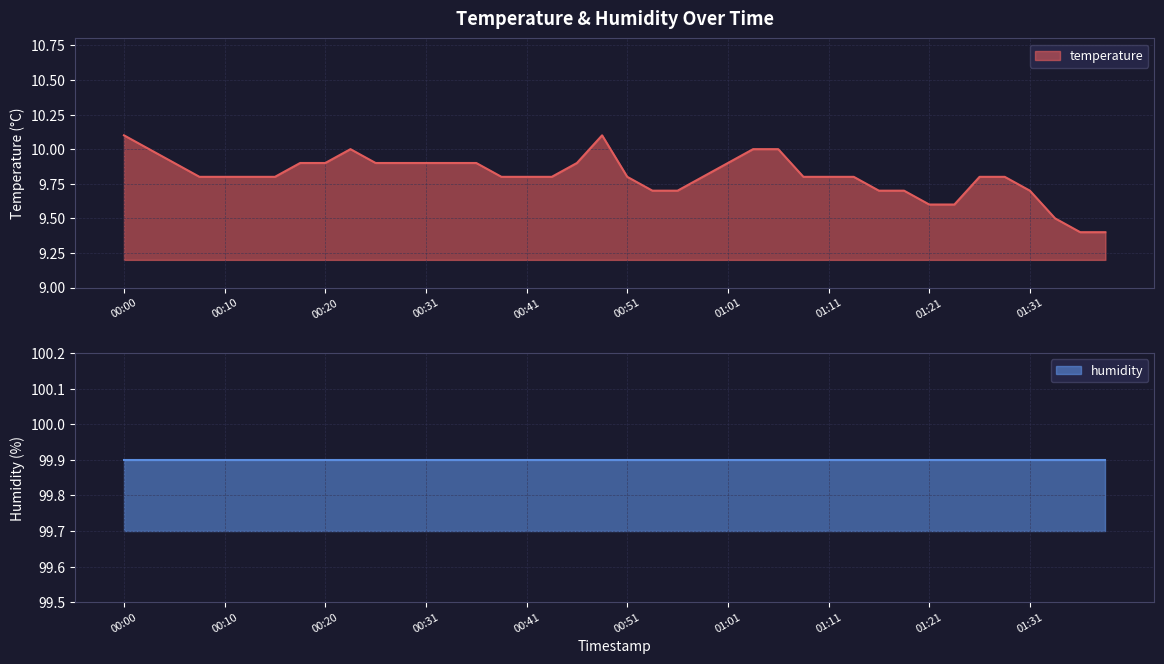

Reading left to right, what are all the values shown in this chart?

10.1	10.0	9.9	9.8	9.8	9.8	9.8	9.9	9.9	10.0	9.9	9.9	9.9	9.9	9.9	9.8	9.8	9.8	9.9	10.1	9.8	9.7	9.7	9.8	9.9	10.0	10.0	9.8	9.8	9.8	9.7	9.7	9.6	9.6	9.8	9.8	9.7	9.5	9.4	9.4